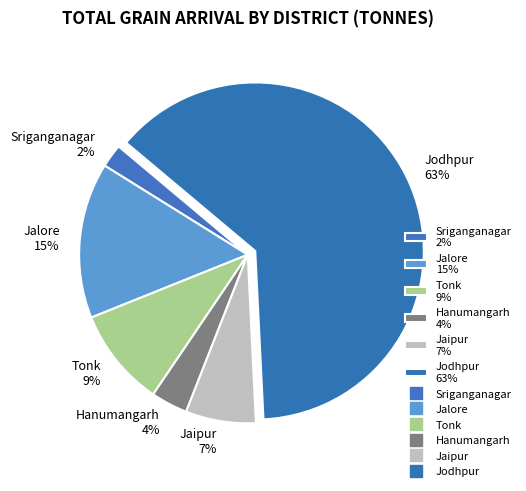

Is it true that Jalore is 15% of the pie?

True